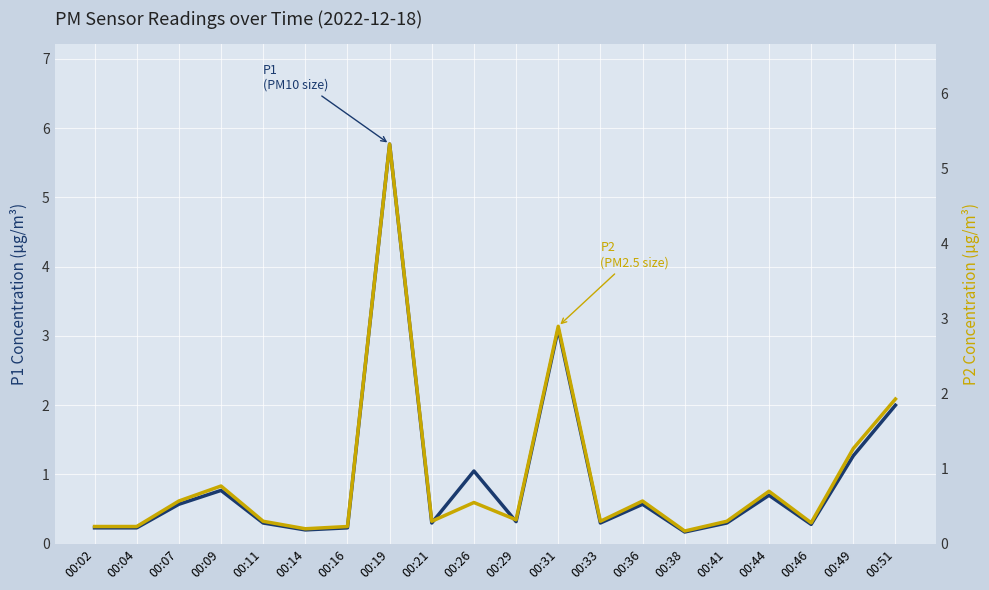

At how many categories does at least one series exceed 2?

2